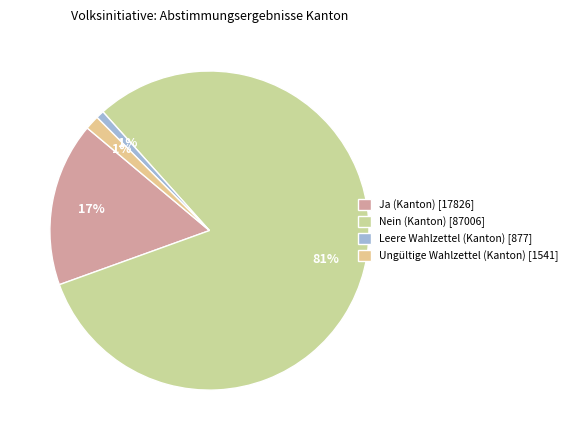

What is the majority slice?

Nein (Kanton)